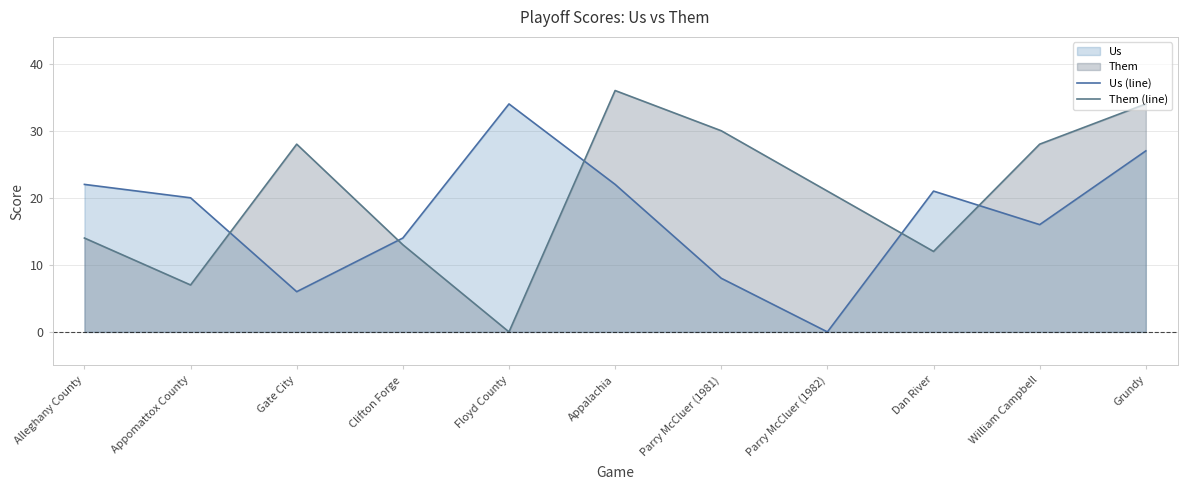

At which label does Us (line) first exceed 20?

Alleghany County